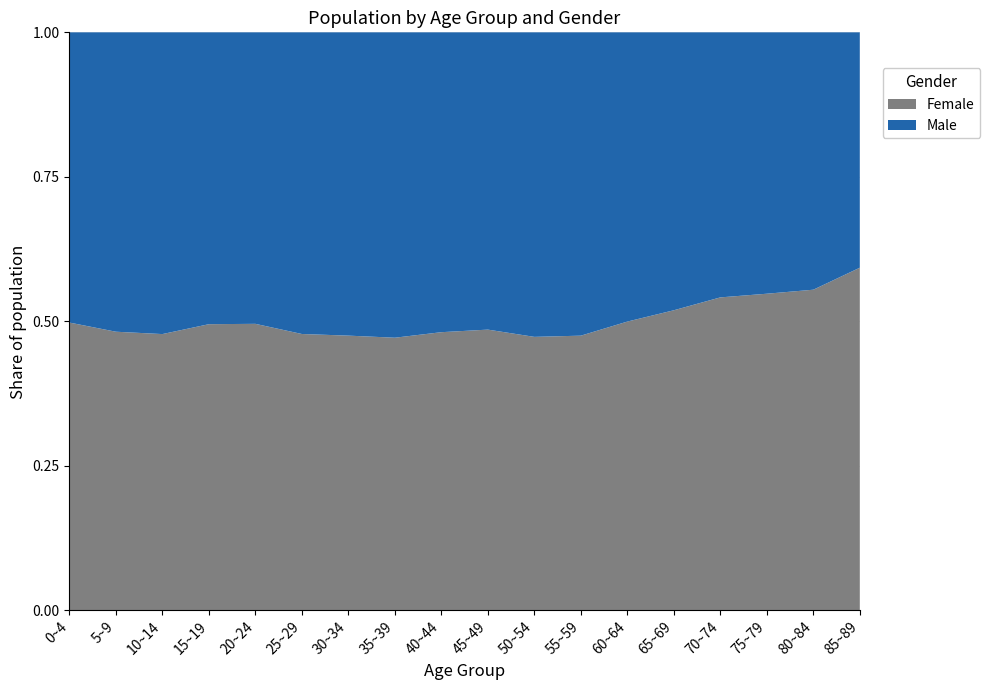

Reading right to left, extract all data points from this chart.

Male: 1741	3482	5136	5845	5100	4449	5732	7395	8032	6186	5468	5033	4914	5039	4097	3660	3328	2967
Female: 2535	4339	6223	6903	5508	4443	5192	6643	7587	5740	4883	4560	4503	4954	4018	3352	3098	2943